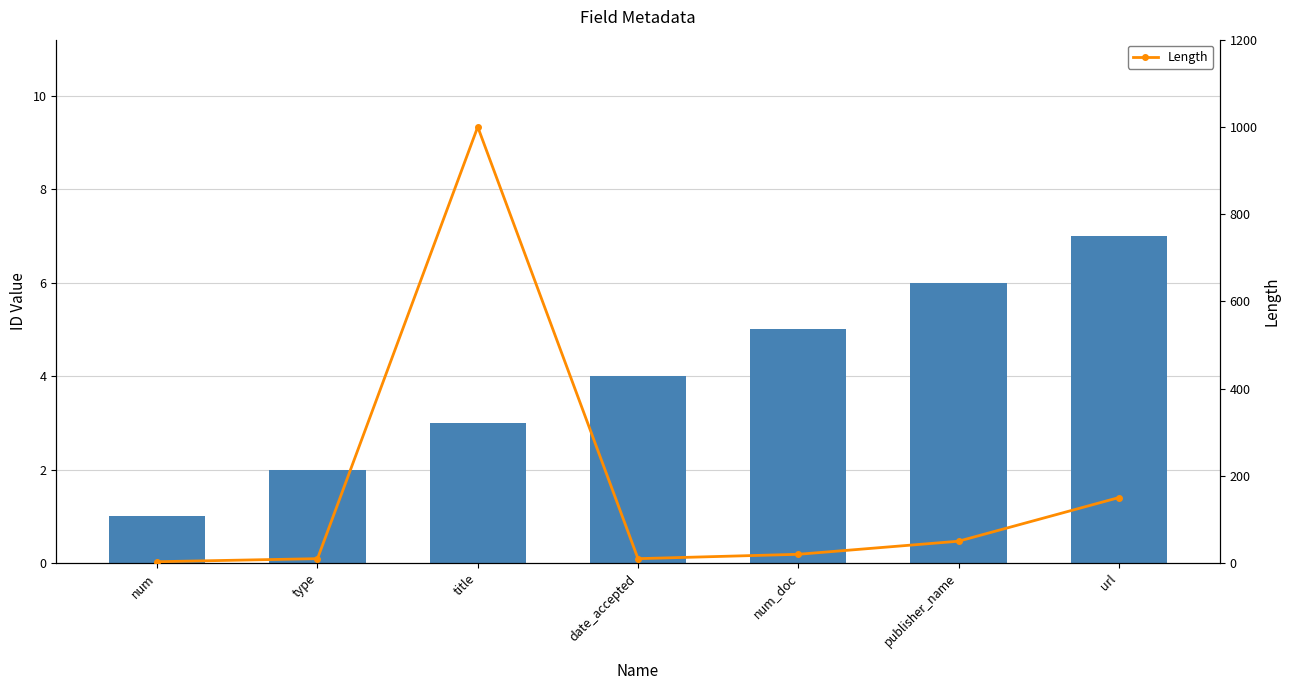

How many bars are there in total?

7